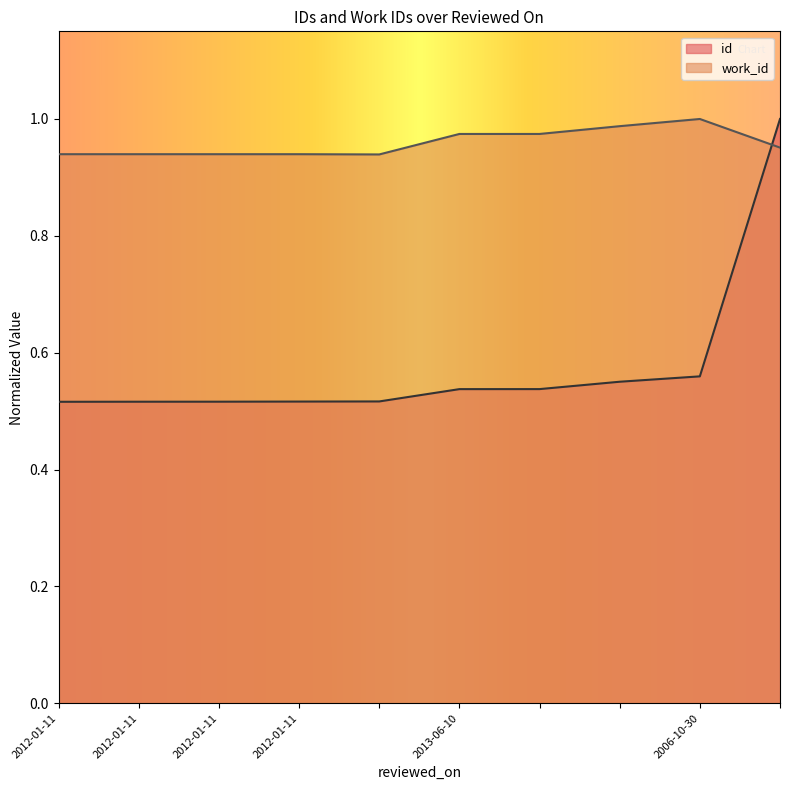

What is the spread (max minus min) of values at 2012-01-11?

0.4